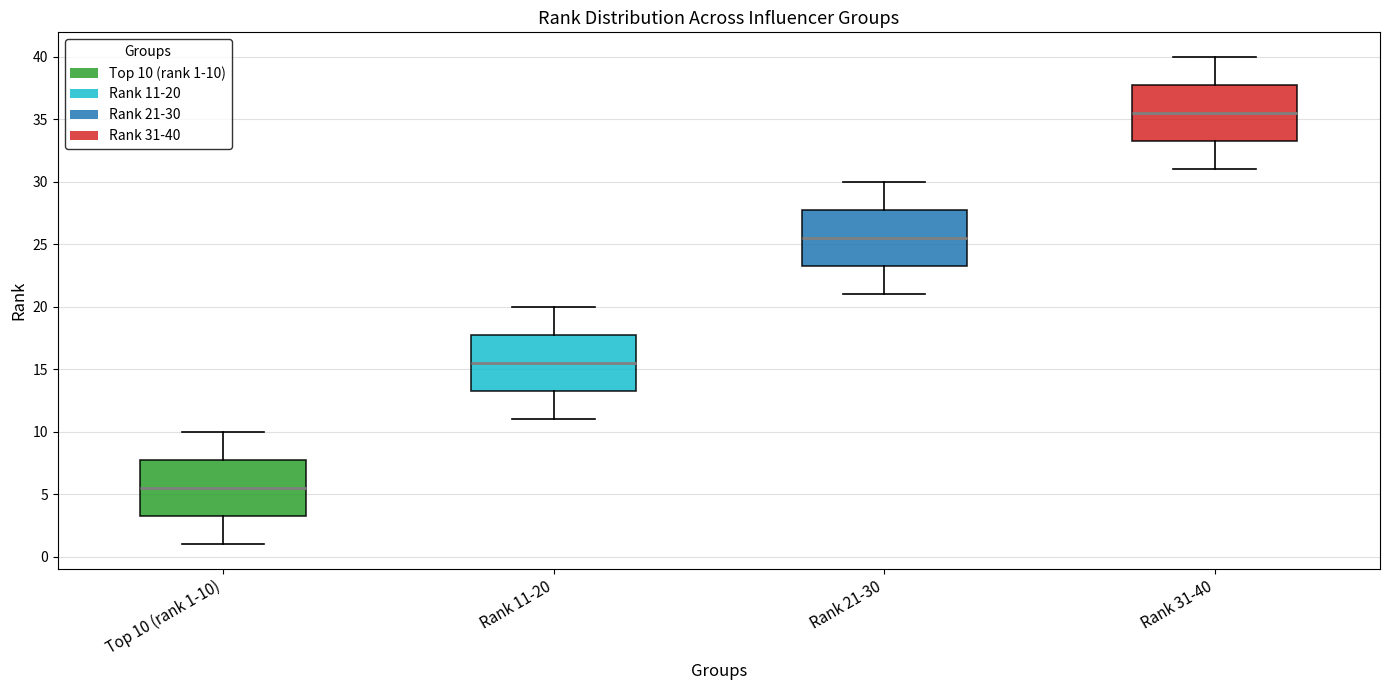

Reading left to right, transcribe this box plot: for each box, give where its median line is, the range the box spans, and where its two whiskers end, as read against the y-axis. The values are not printed on the chart, so give them approximately, as read against the axis.

Top 10 (rank 1-10): median 5.5, box 3.5 to 8.0, whiskers 1.0 to 10.0
Rank 11-20: median 15.5, box 13.5 to 18.0, whiskers 11.0 to 20.0
Rank 21-30: median 25.5, box 23.5 to 28.0, whiskers 21.0 to 30.0
Rank 31-40: median 35.5, box 33.5 to 38.0, whiskers 31.0 to 40.0